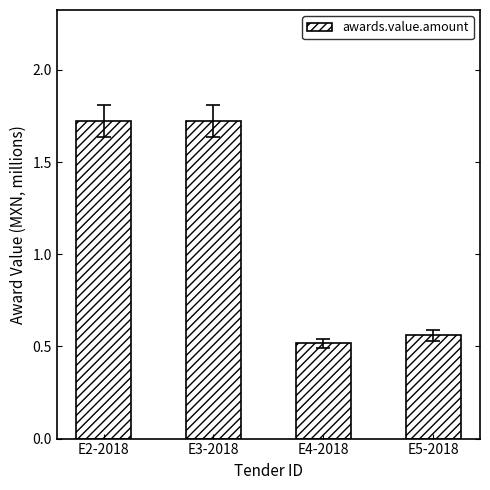

How many values are between 0 and 1?

2